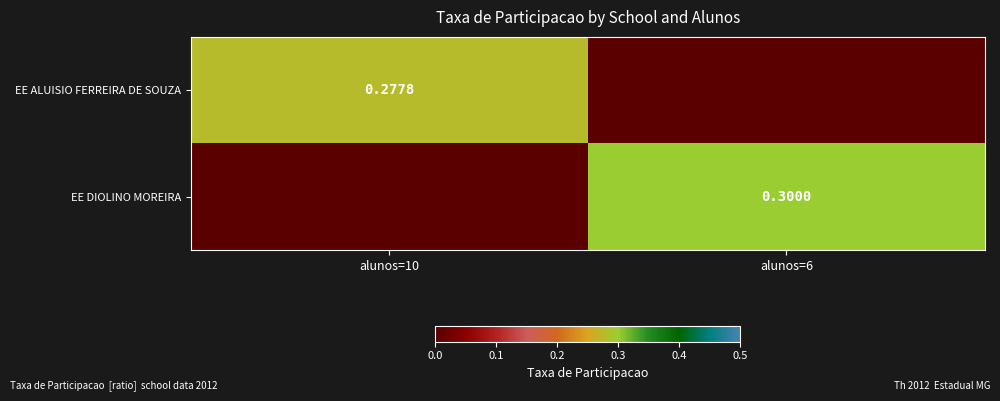

How many EE DIOLINO MOREIRA values are between 0 and 1?

2